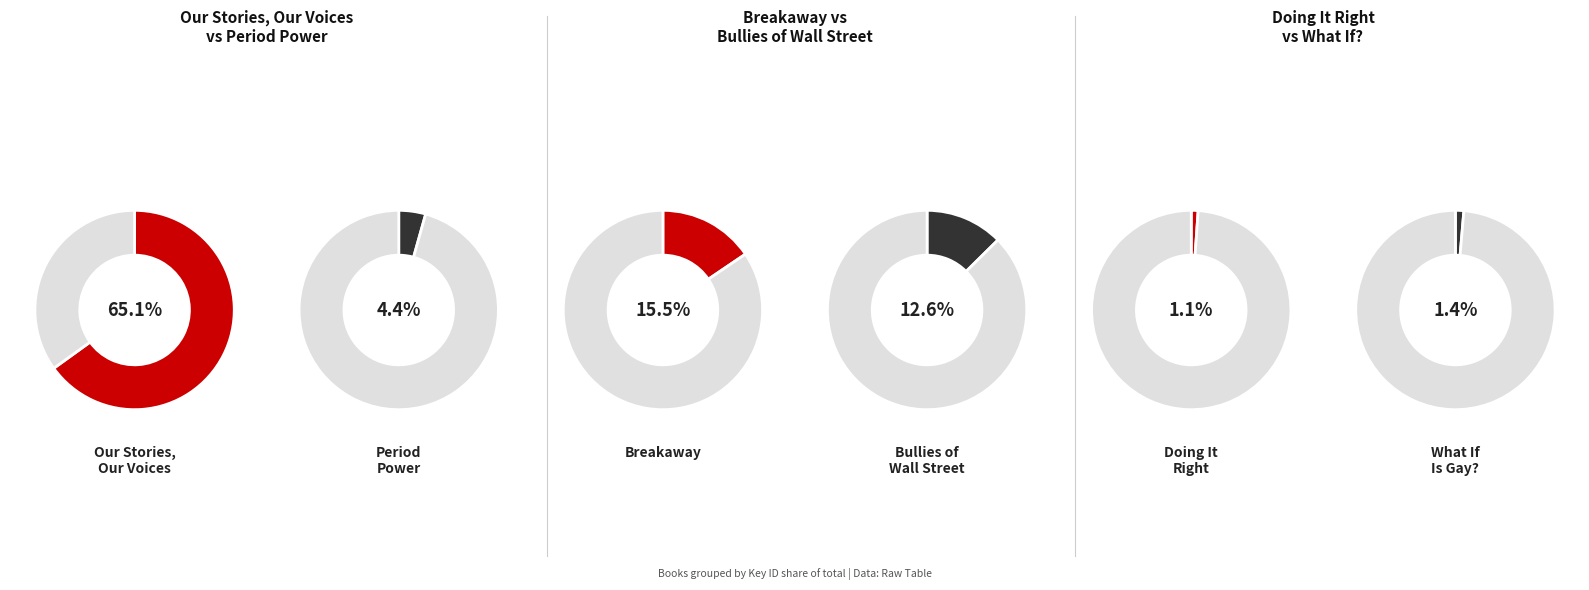

The Bullies of Wall Street slice represents 13% of the pie. True or false?

True